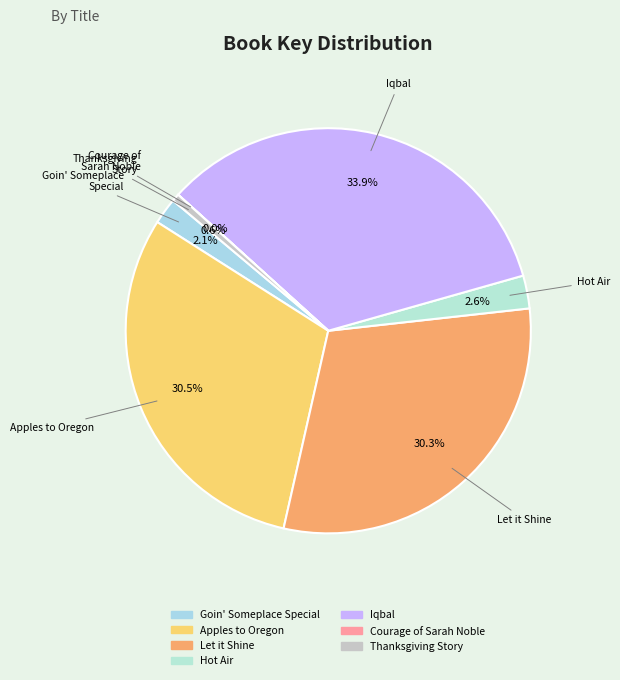

Which category has the biggest portion of the pie?

Iqbal